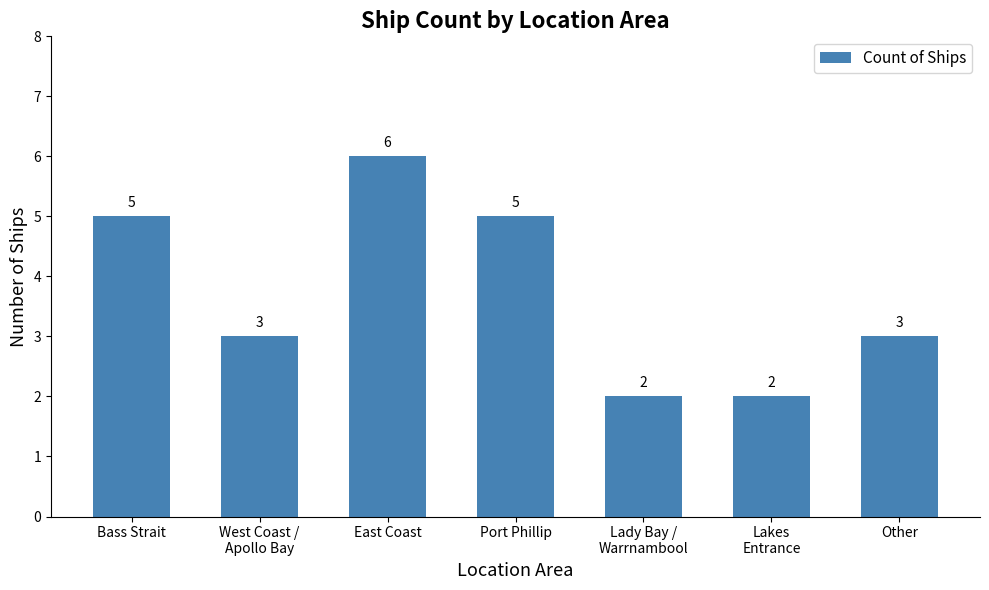

What position from the left is East Coast?

3